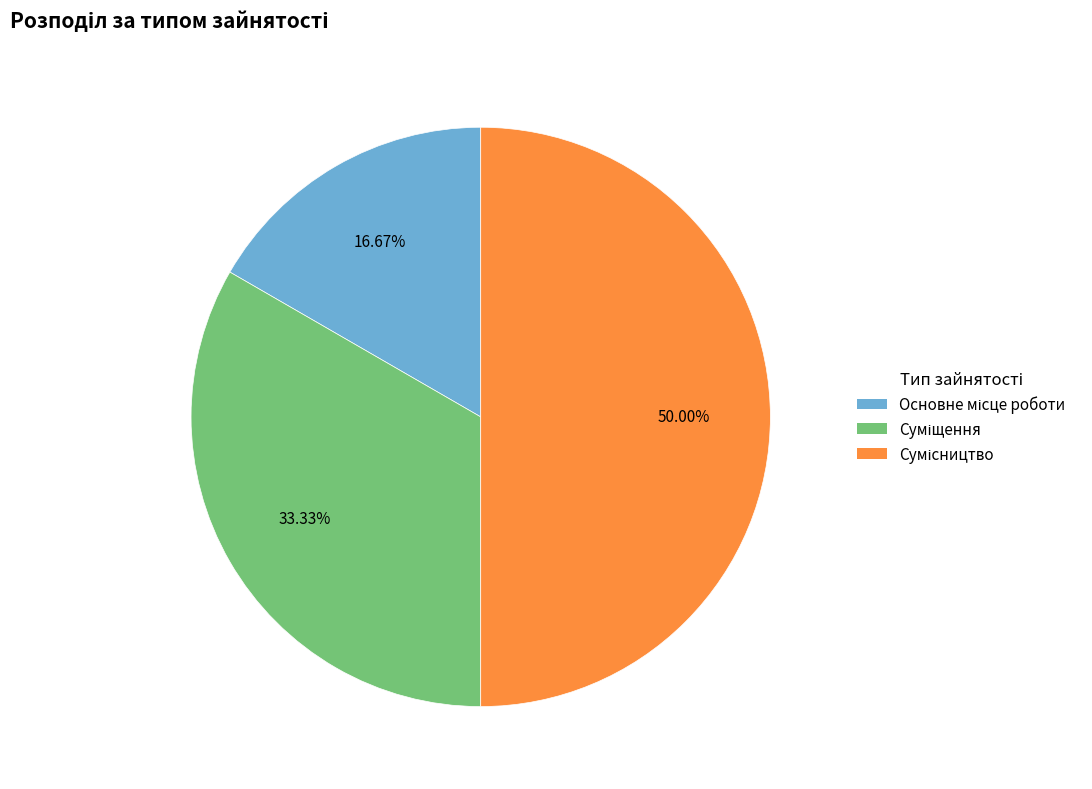

What is the ratio of the value at Основне місце роботи to the value at Сумісництво?

0.3